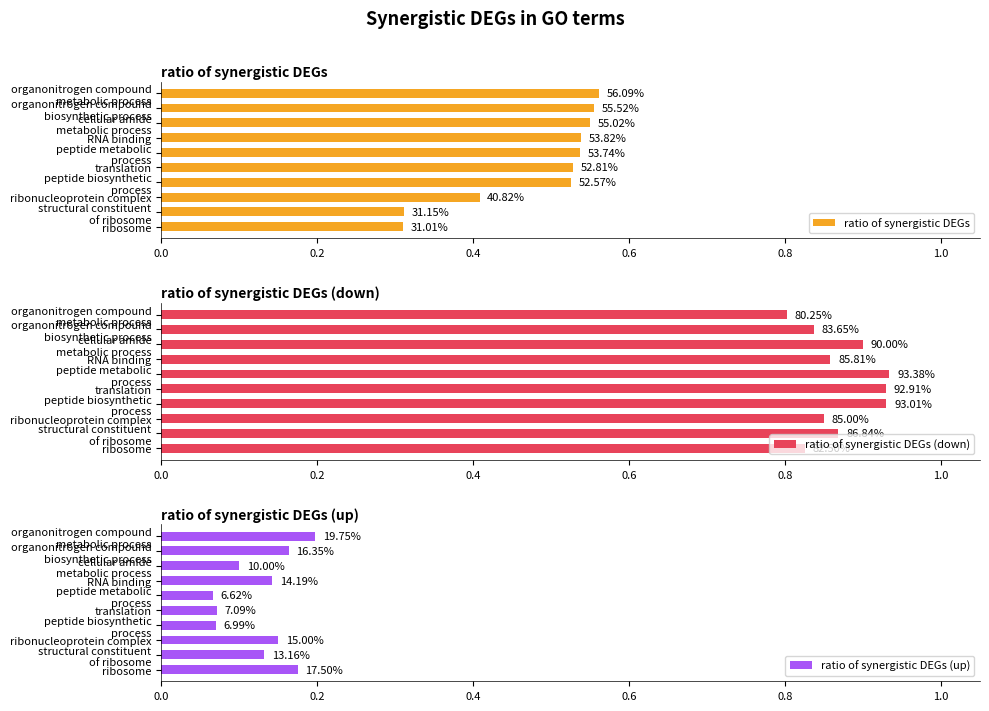

List the series in order of their overall mean, lowest first.

ratio of synergistic DEGs (up), ratio of synergistic DEGs, ratio of synergistic DEGs (down)